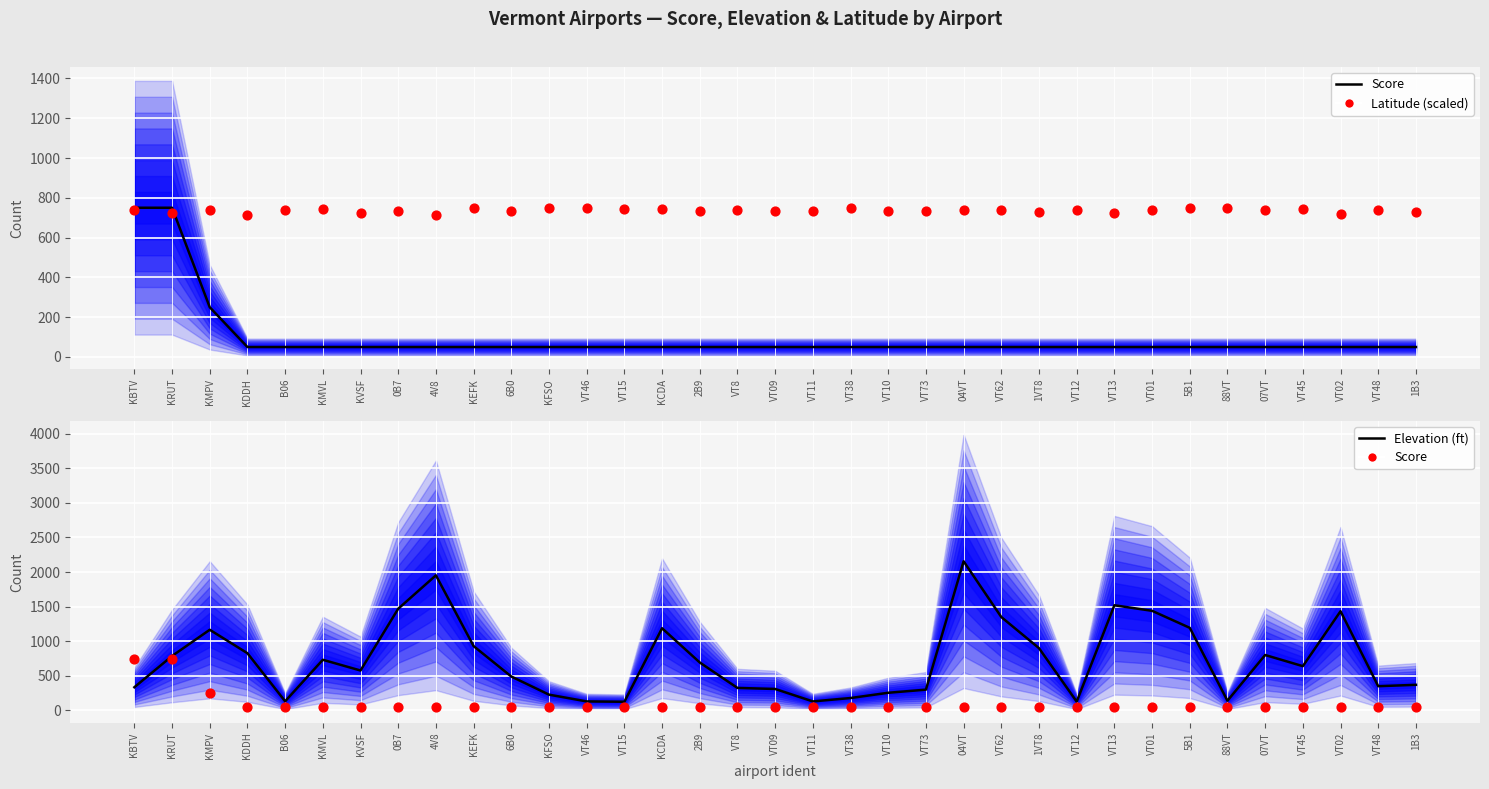

At how many categories does at least one series exceed 509?

35